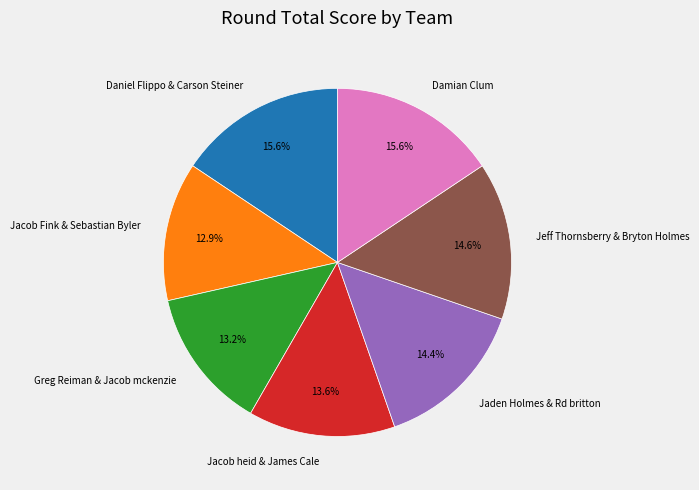

What is the ratio of the value at Greg Reiman & Jacob mckenzie to the value at Jacob Fink & Sebastian Byler?

1.0